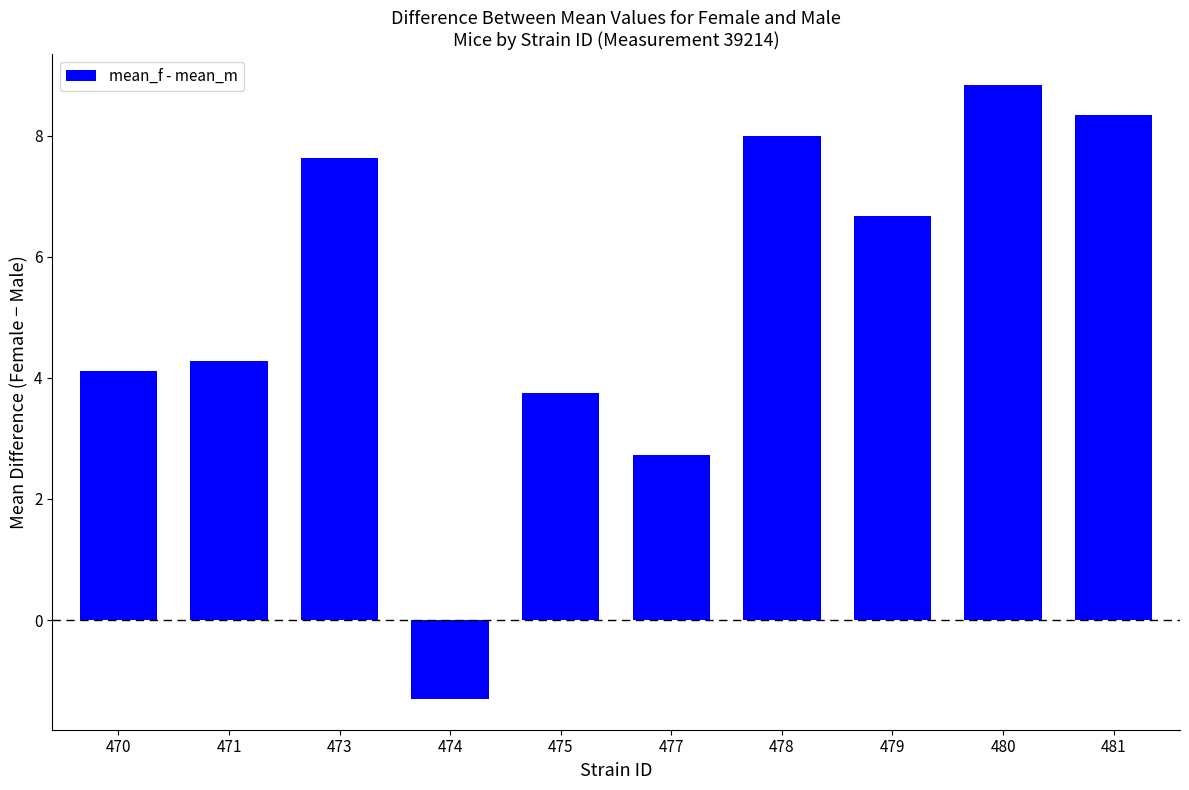

Does the chart contain any negative values?

Yes